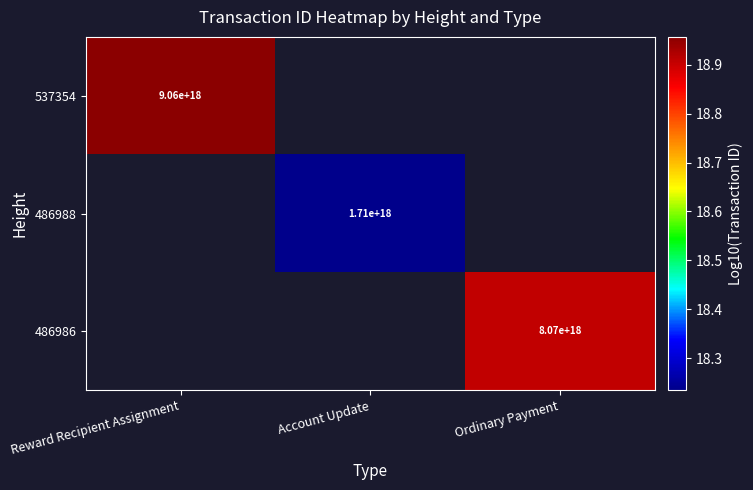

What is the maximum value shown in the chart?

19.0